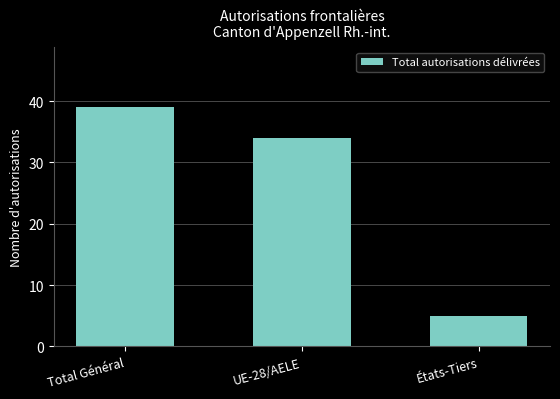

What is the value of the 3rd bar from the left?

5